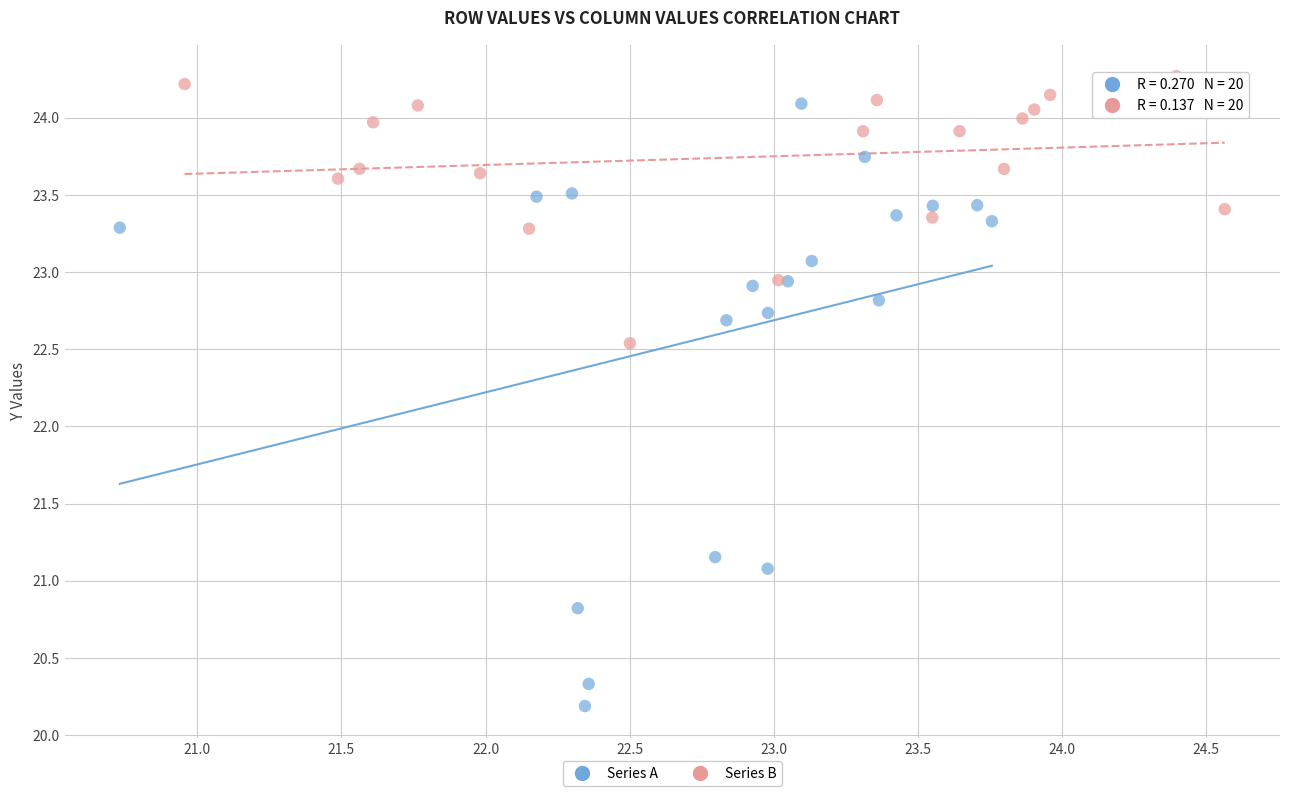

Which series reaches the maximum Y coordinate?

Series B